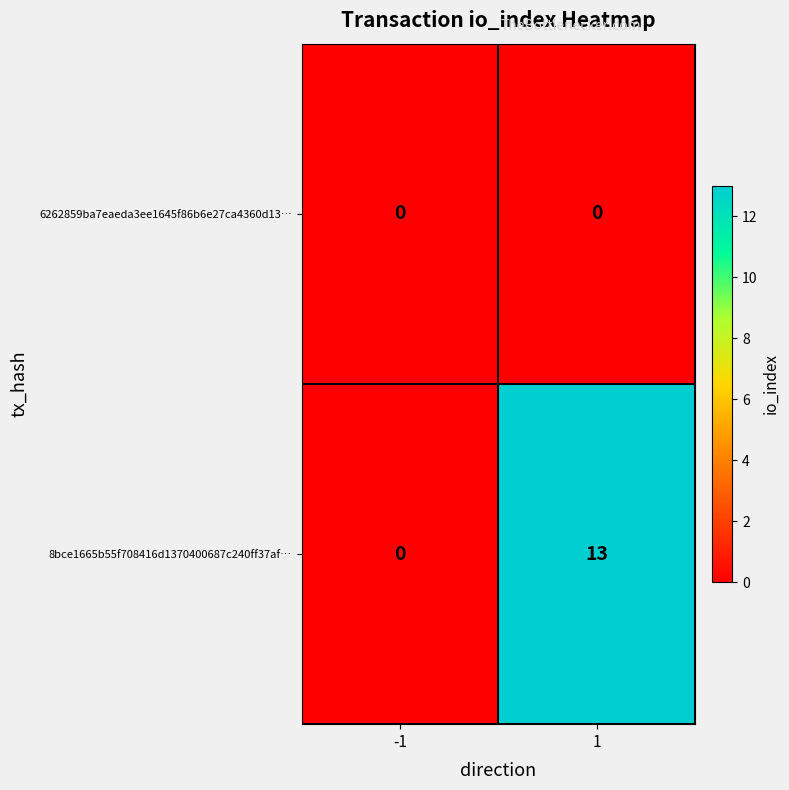

Which series has the largest total across all categories?

8bce1665b55f708416d1370400687c240ff37af…